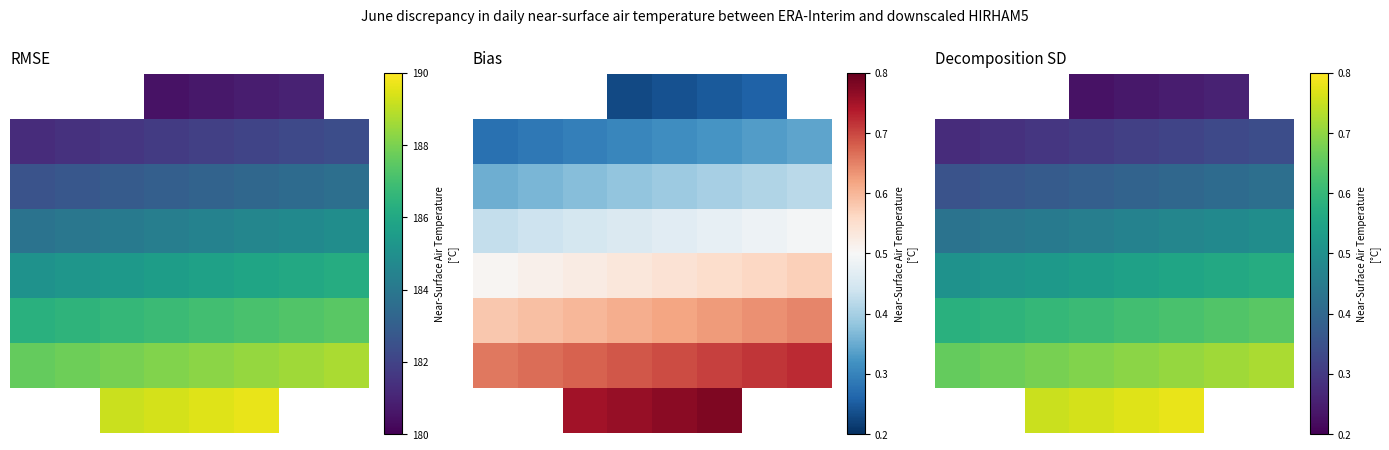

What is the difference between the 1 values at 0 and 7?

0.1